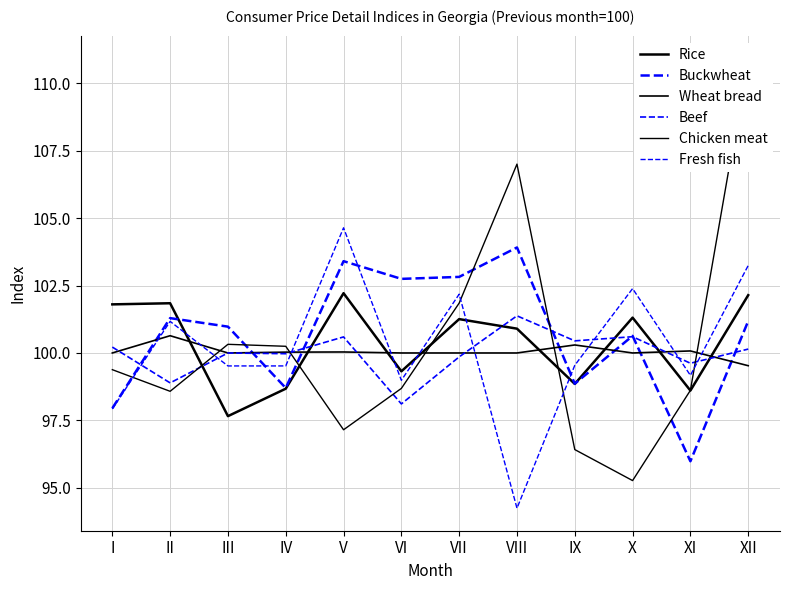

Between VIII and X, which is larger?

X